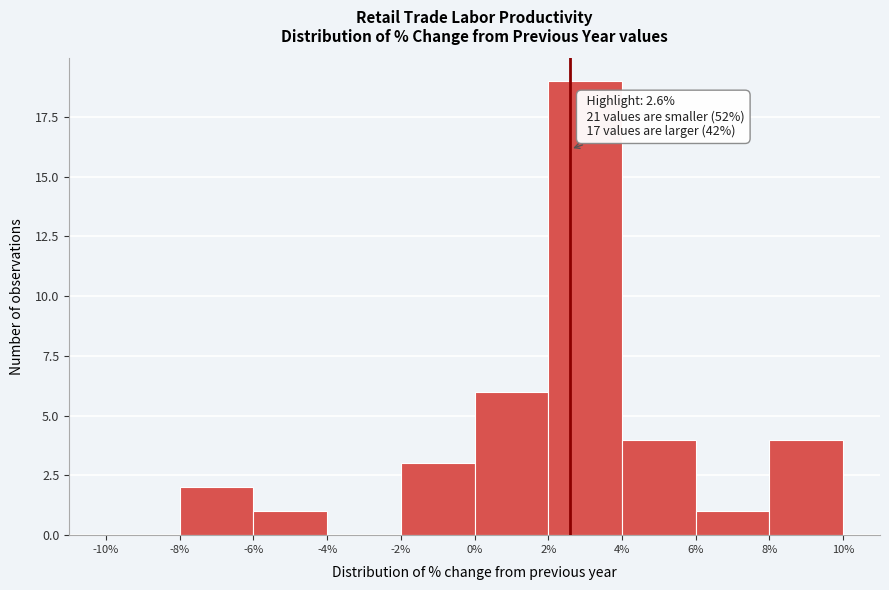

Which range on the x-axis has the tallest bar?

2% to 4%